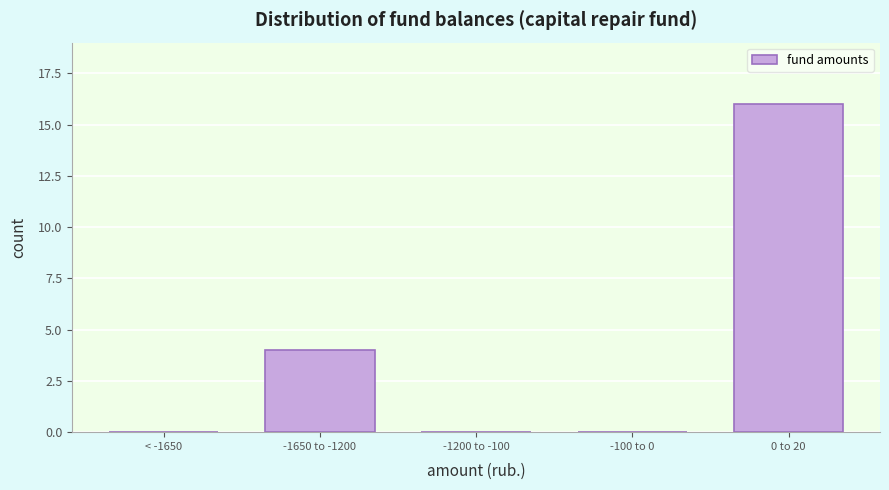

Reading left to right, transcribe all the data shown in this chart.

< -1650=0	-1650 to -1200=4	-1200 to -100=0	-100 to 0=0	0 to 20=16